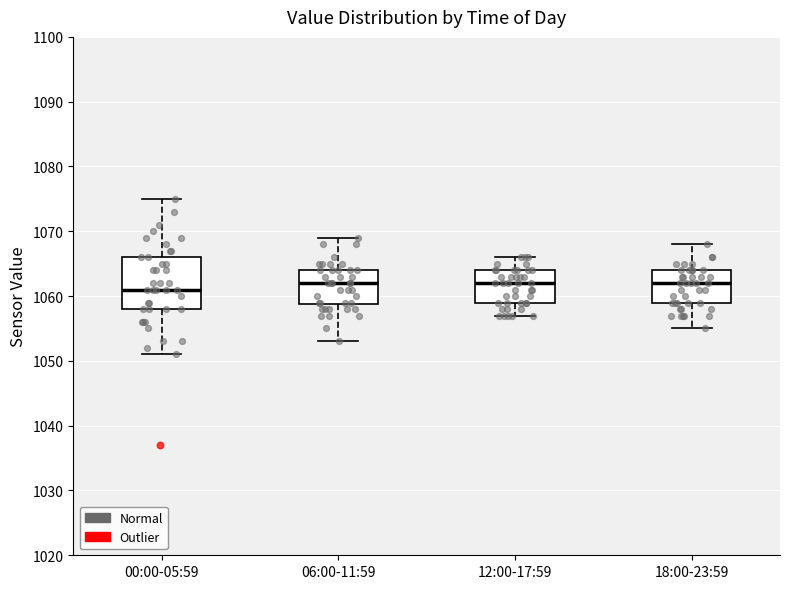

Which box has the lowest median line?

00:00-05:59